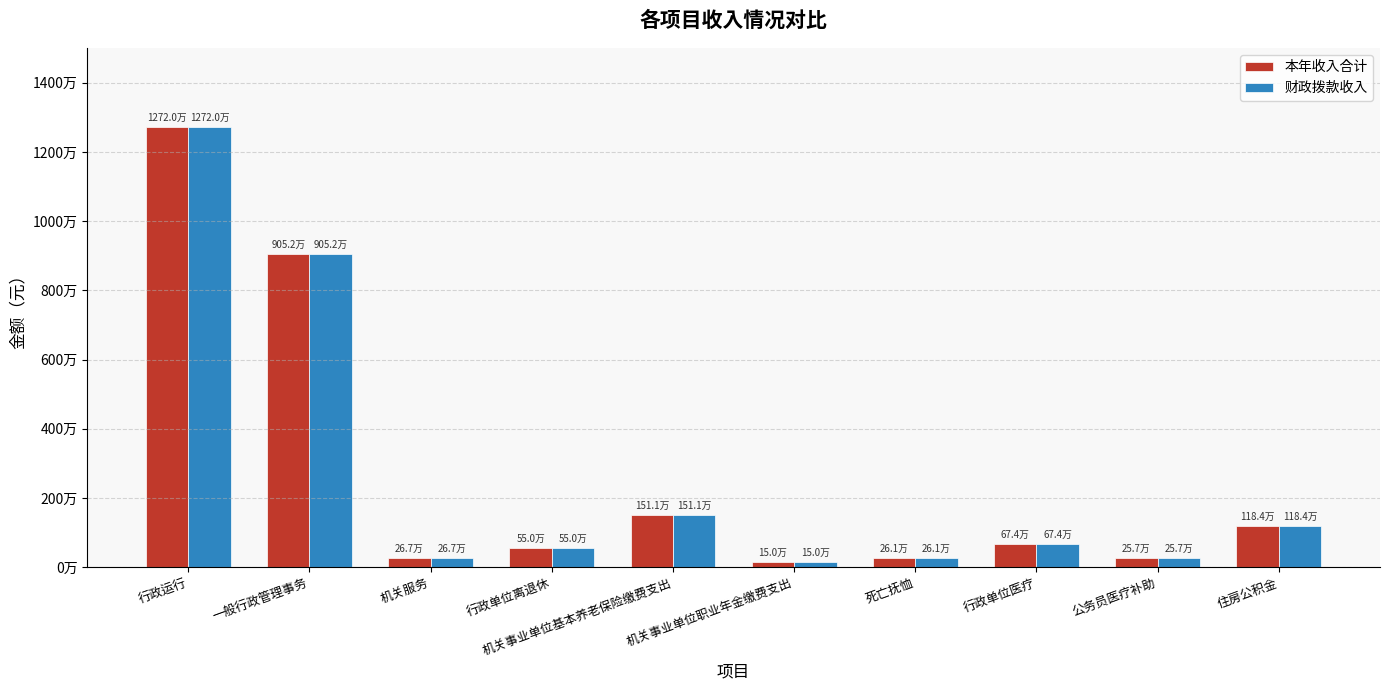

Rank the series by their maximum value, from highest to lowest.

本年收入合计, 财政拨款收入